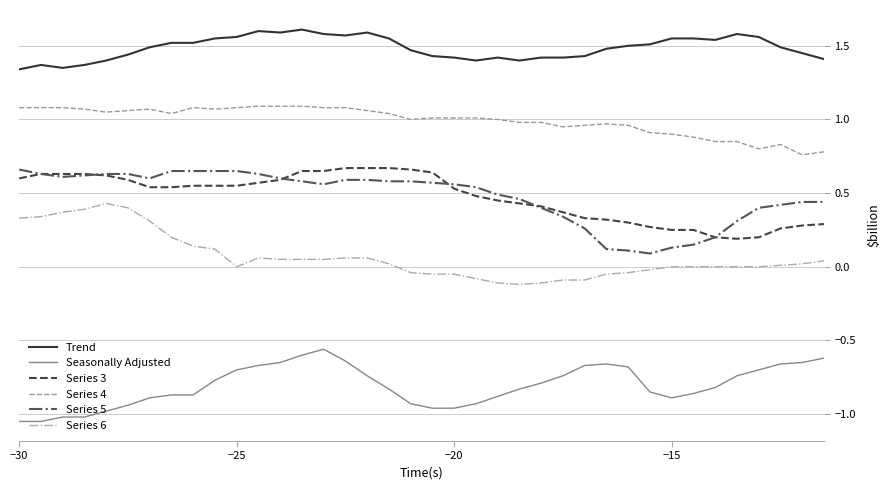

True or false: Series 4 and Series 6 cross at least once.

False